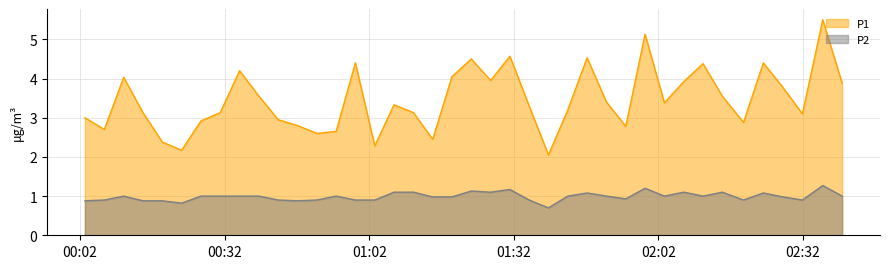

Rank the series by their average value, from lowest to highest.

P2, P1